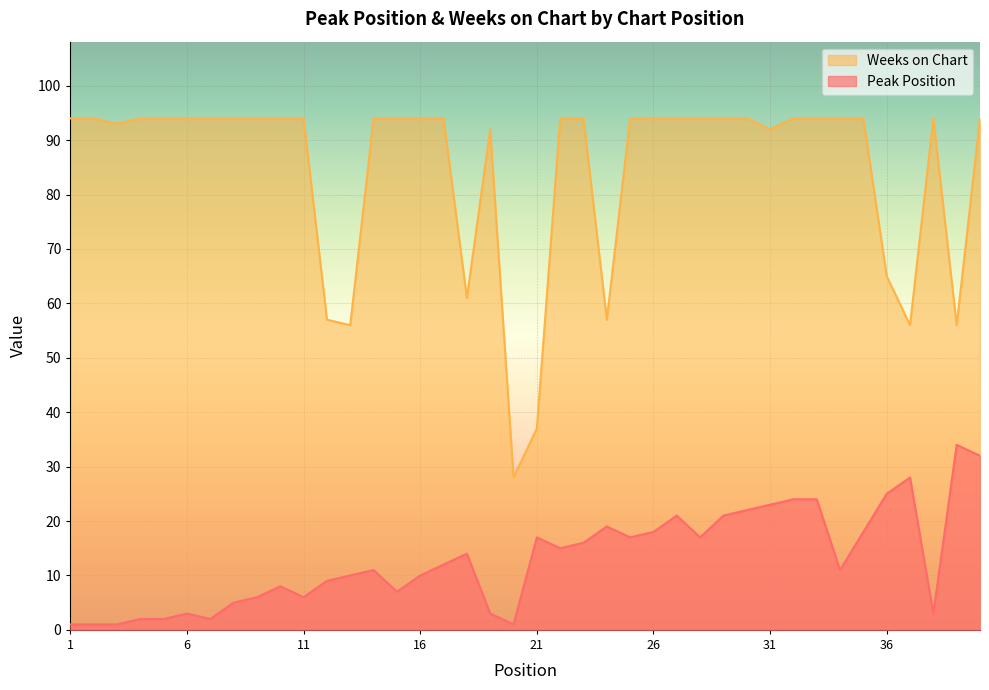

At which category does Weeks on Chart reach its first local valley?

3